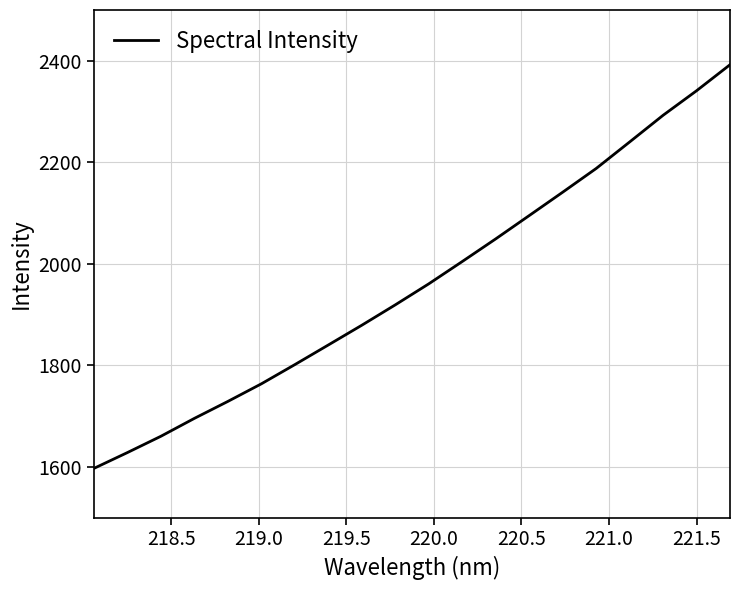

What is the average value?

1960.8